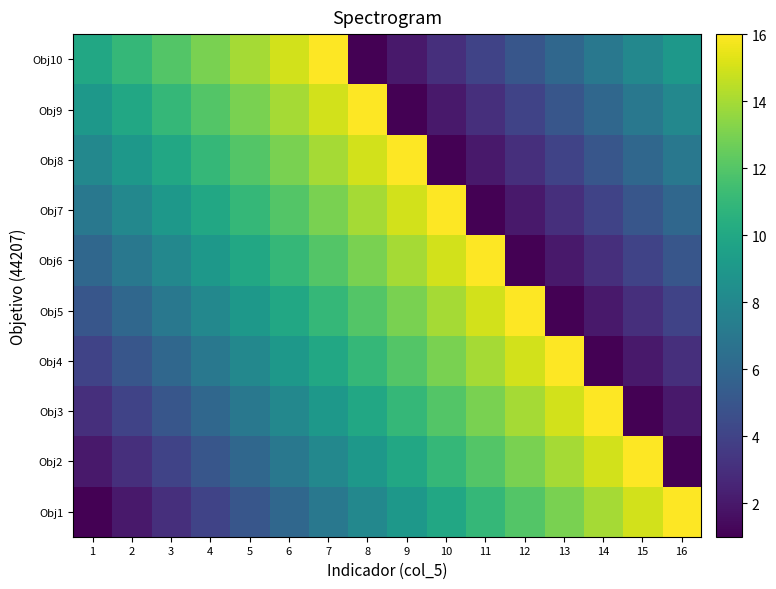

What is the total value across all series at 15?

67